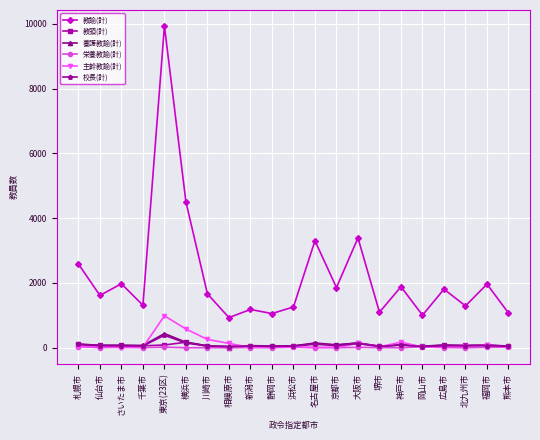

How many intersections are there between 校長(計) and 養護教諭(計)?

2